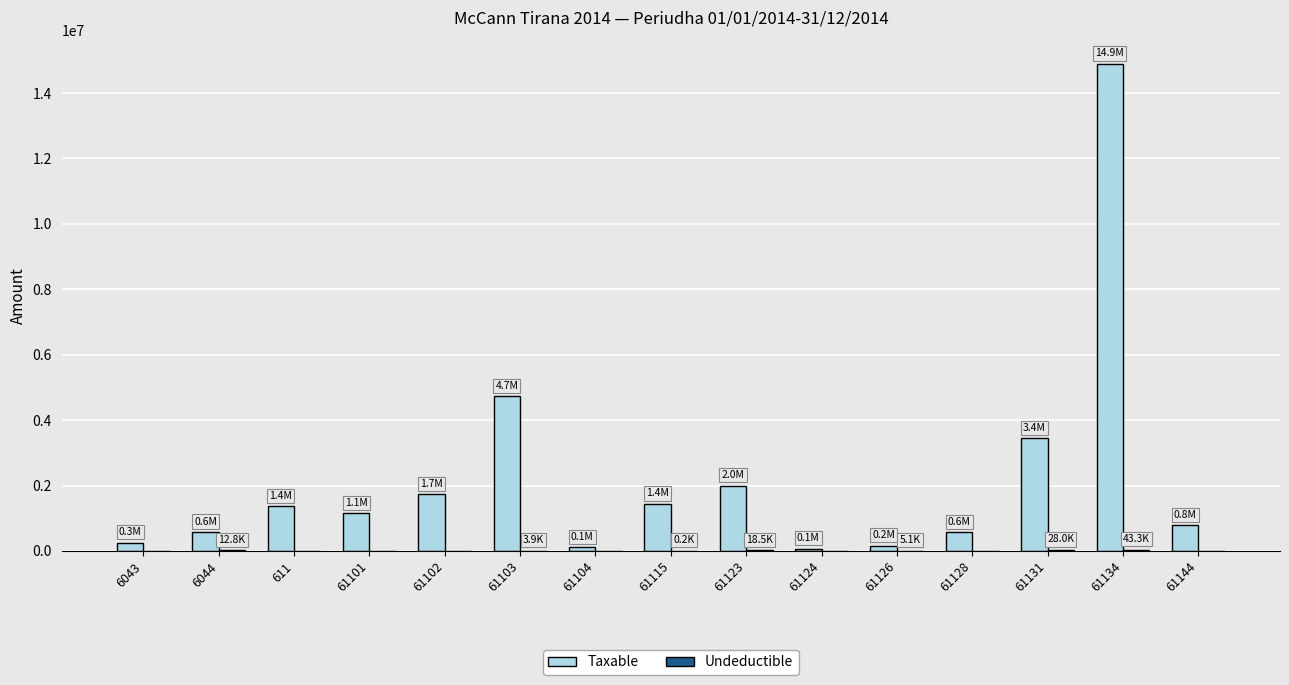

Between 61102 and 61134, which series saw the biggest shift?

Taxable